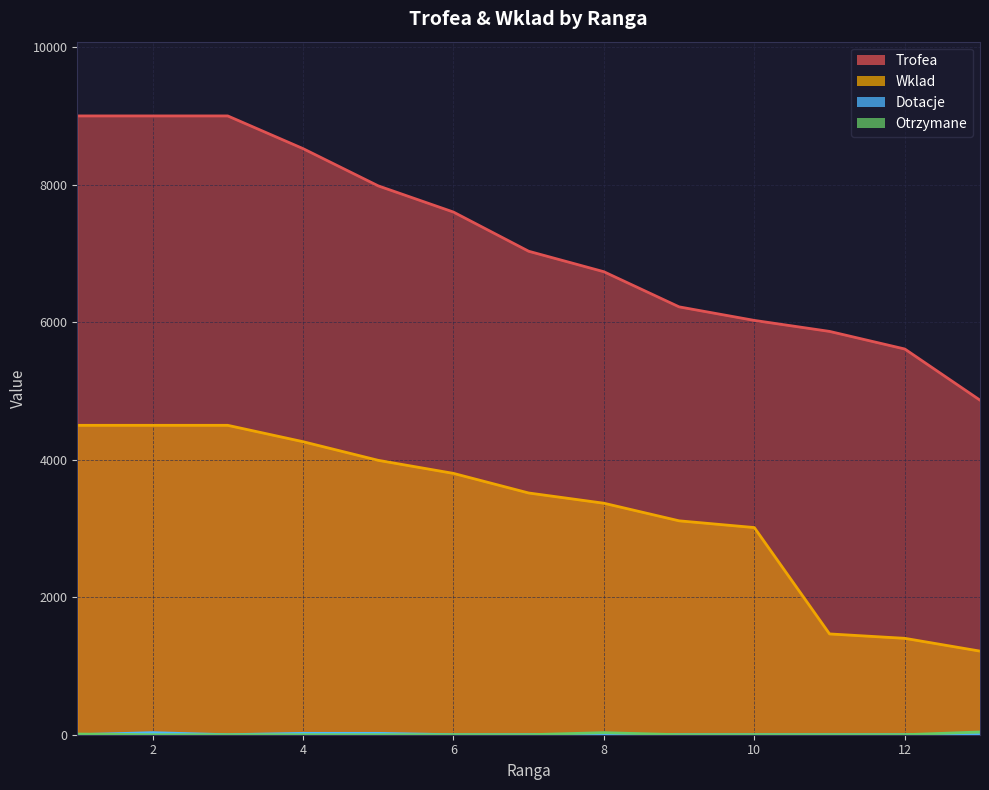

Reading right to left, list all the values displayed in this chart.

Trofea: 13=4866	12=5610	11=5866	10=6026	9=6223	8=6734	7=7032	6=7602	5=7983	4=8525	3=9000	2=9000	1=9000
Wklad: 13=1216	12=1402	11=1466	10=3013	9=3111	8=3367	7=3516	6=3801	5=3991	4=4262	3=4500	2=4500	1=4500
Dotacje: 13=0	12=0	11=0	10=0	9=0	8=10	7=0	6=0	5=20	4=20	3=0	2=30	1=0
Otrzymane: 13=40	12=0	11=0	10=0	9=0	8=30	7=0	6=0	5=0	4=0	3=0	2=0	1=10